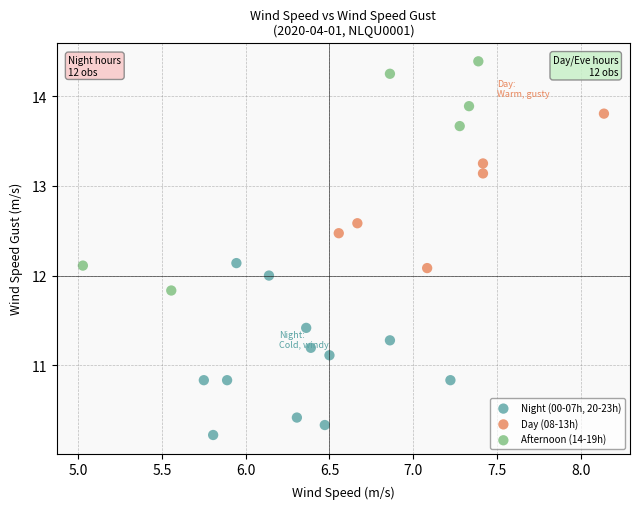

What are all the series names shown in the legend?

Night (00-07h, 20-23h), Day (08-13h), Afternoon (14-19h)